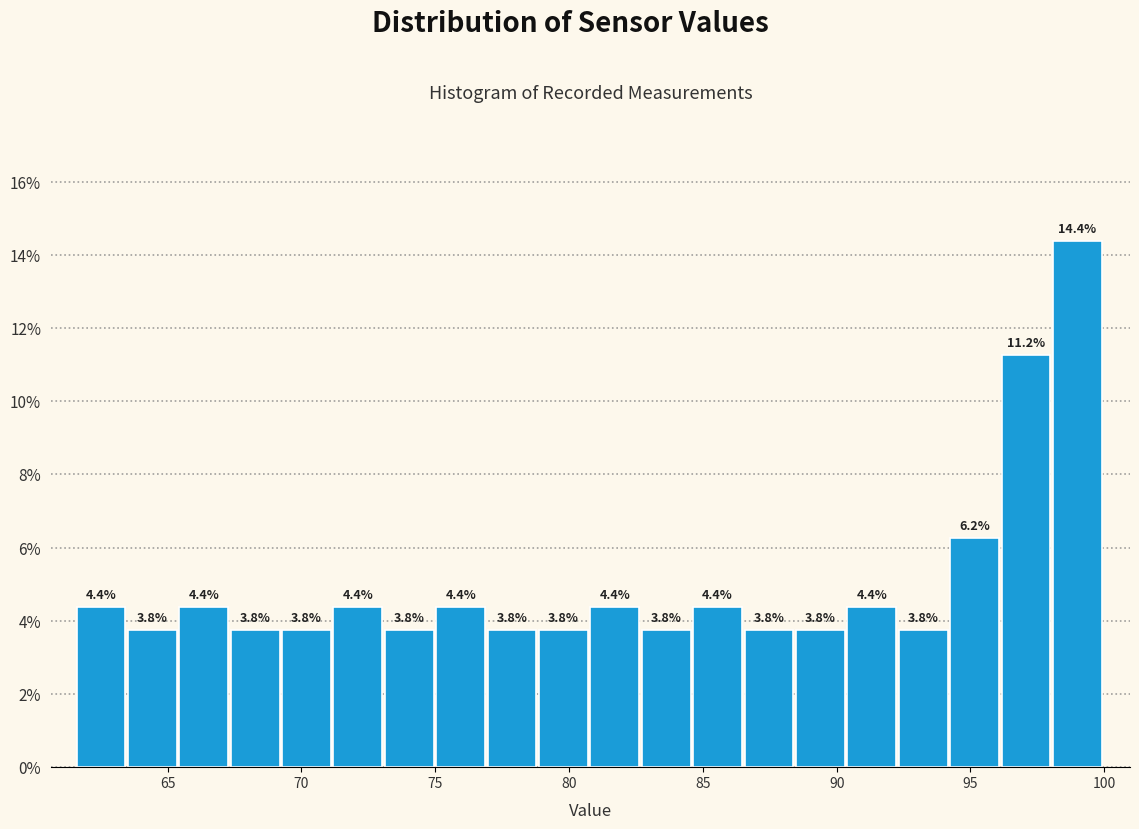

Read against the x-axis, roughly where is the centre of the tallest bar?

99.0